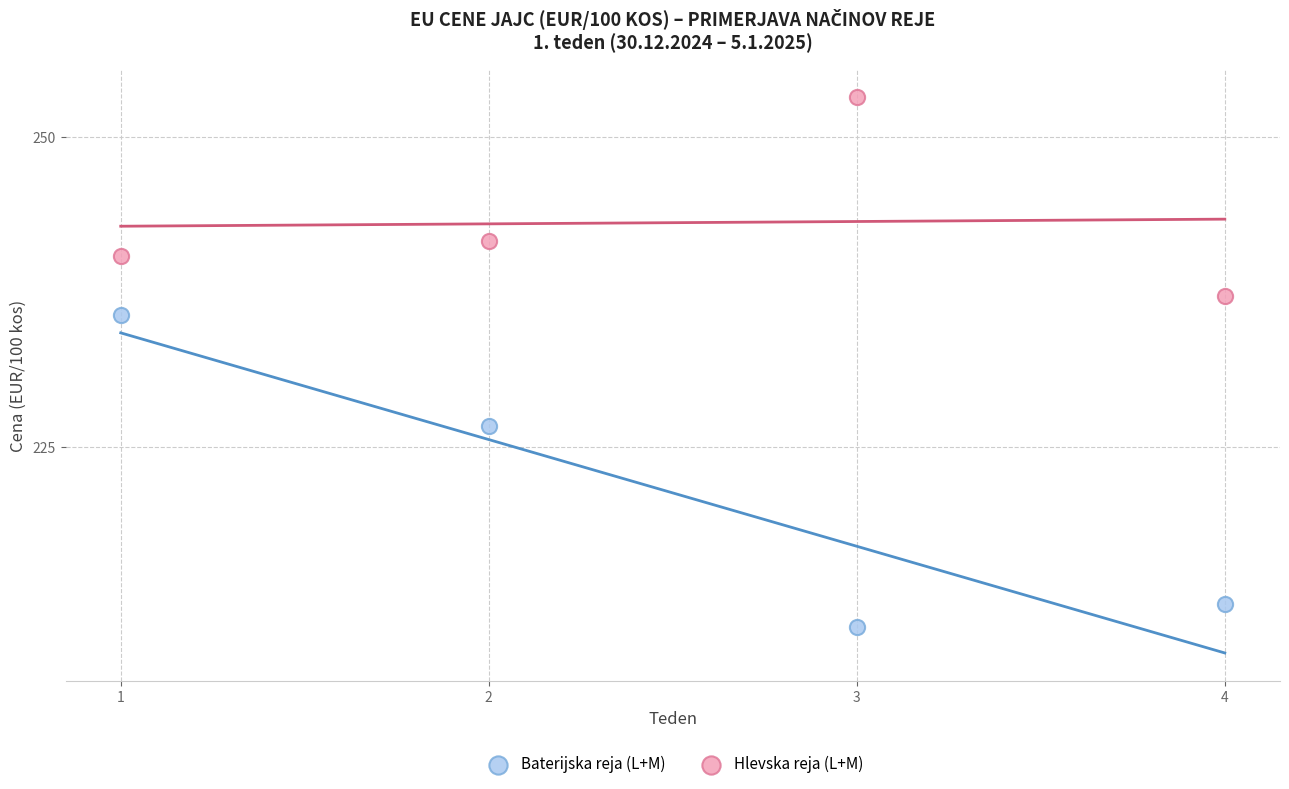

Which series reaches the maximum Y coordinate?

Hlevska reja (L+M)